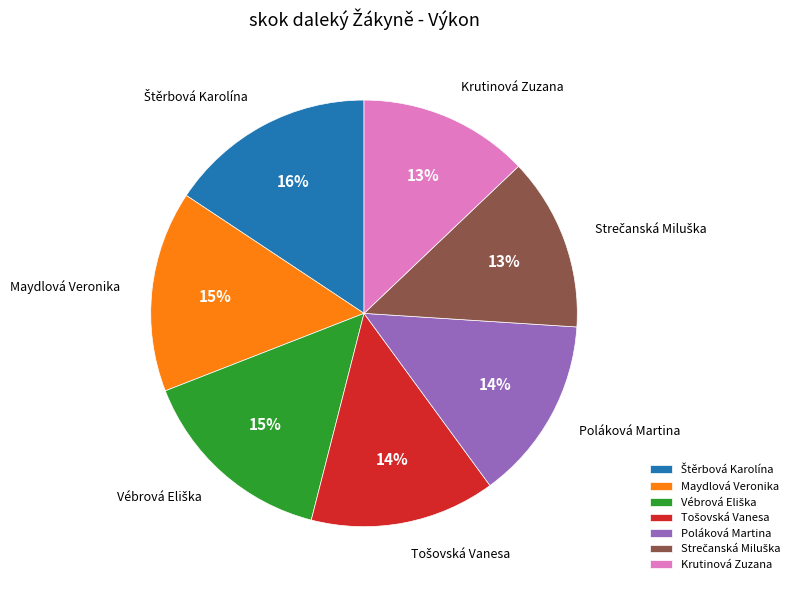

To the nearest percent, what portion does Krutinová Zuzana represent?

13%